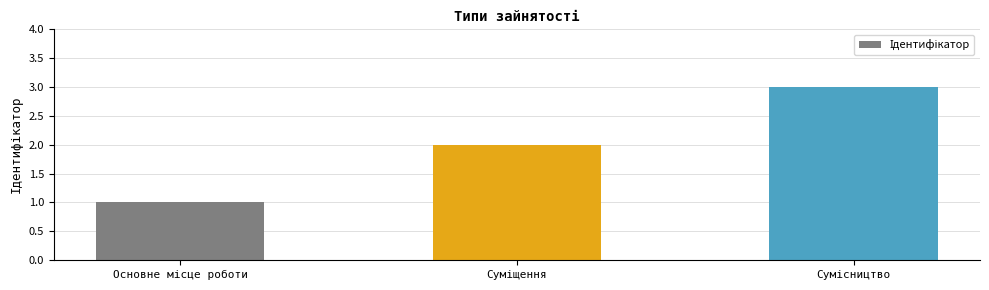

Reading right to left, list all the values displayed in this chart.

3	2	1